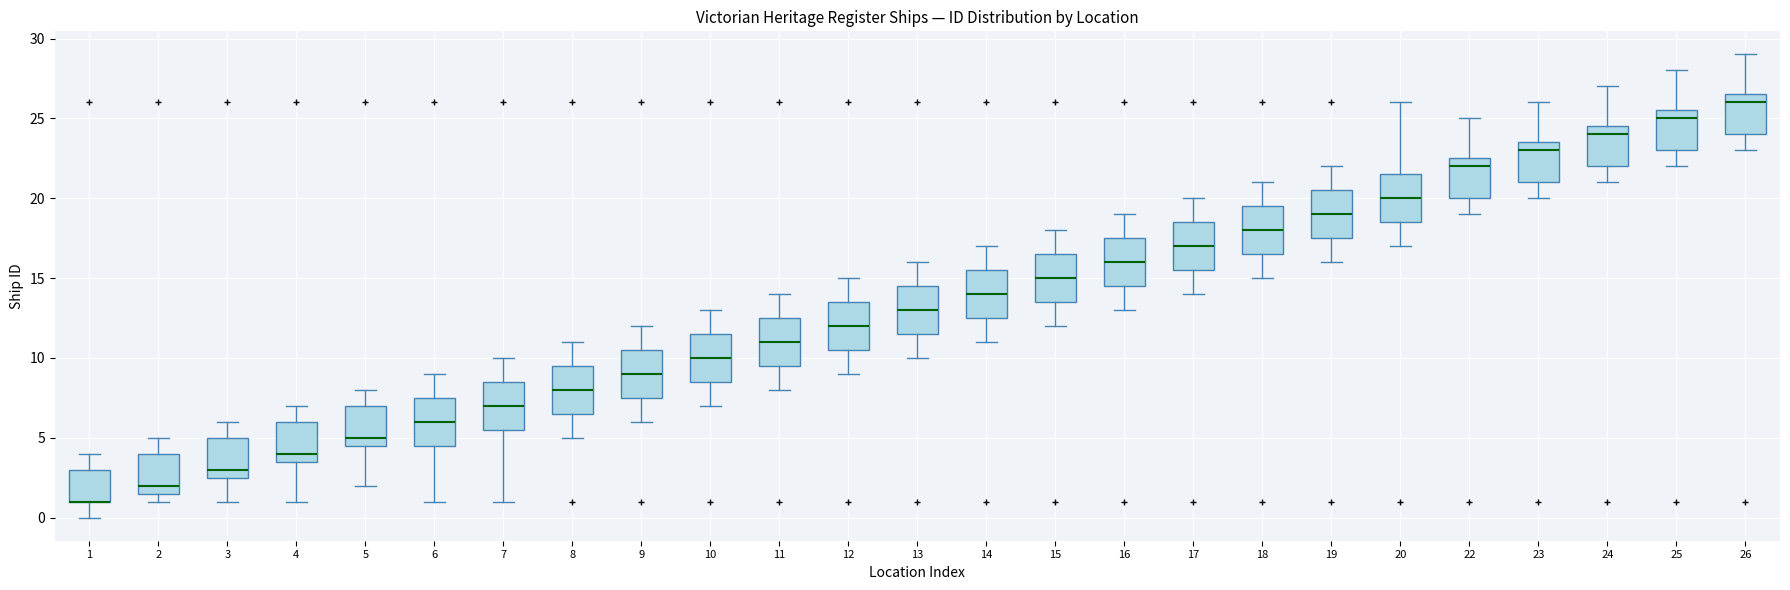

Where is the lower edge of the box at x = 18 on the y-axis? The values are not printed on the chart, so give them approximately, as read against the axis.

16.5